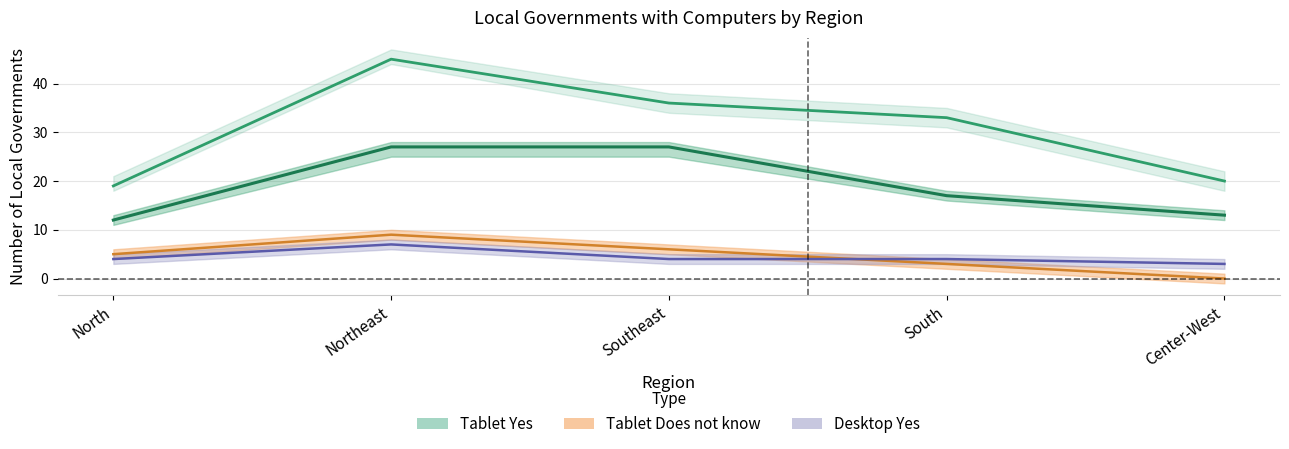

How many lines are shown in the chart?

4